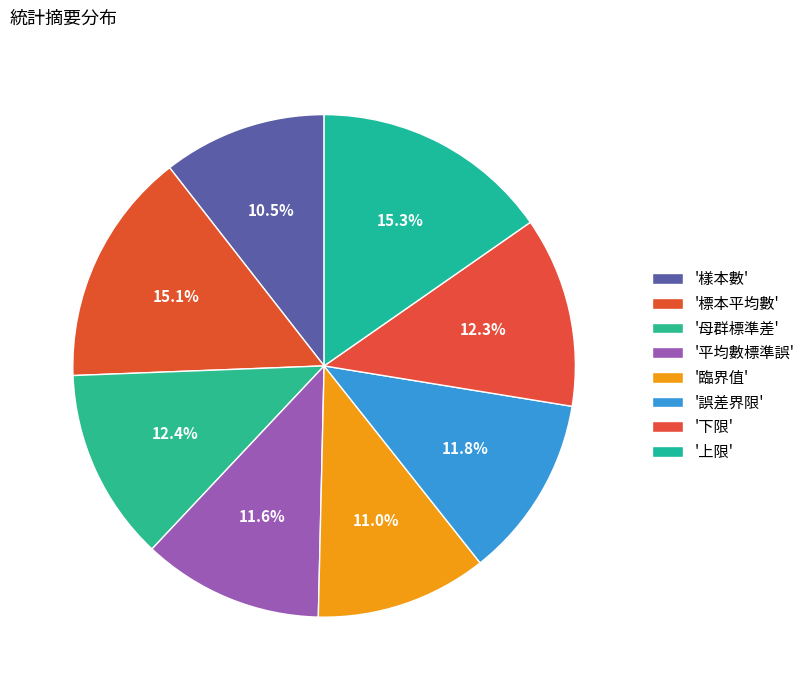

How many segments does this pie chart have?

8